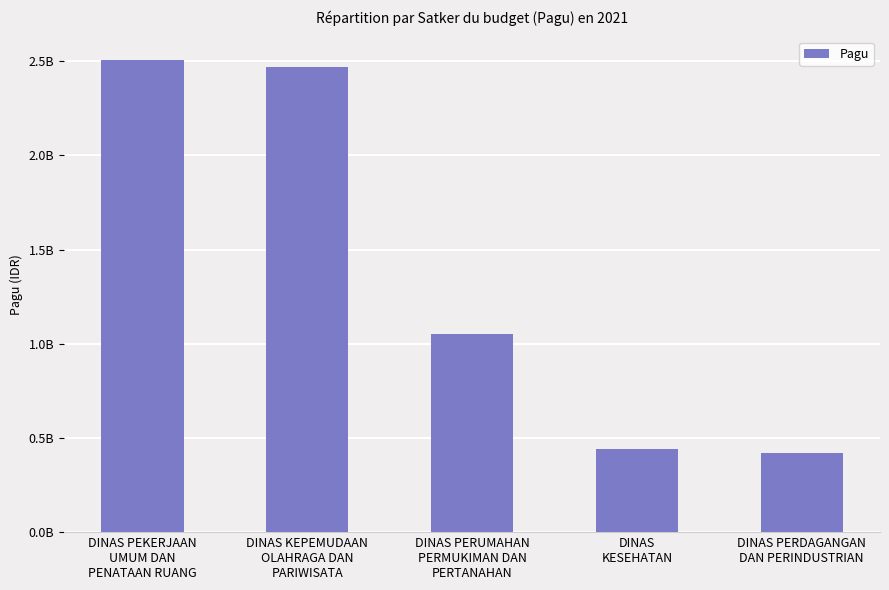

Are the bars horizontal?

No